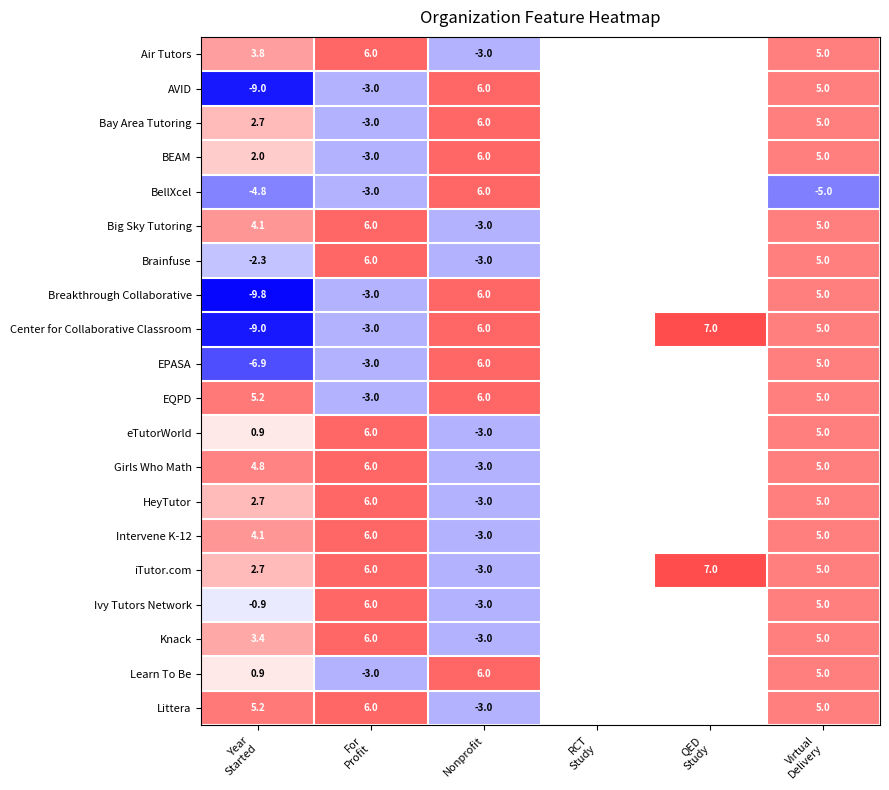

Rank the series by their maximum value, from highest to lowest.

Center for Collaborative Classroom, iTutor.com, Air Tutors, AVID, Bay Area Tutoring, BEAM, BellXcel, Big Sky Tutoring, Brainfuse, Breakthrough Collaborative, EPASA, EQPD, eTutorWorld, Girls Who Math, HeyTutor, Intervene K-12, Ivy Tutors Network, Knack, Learn To Be, Littera